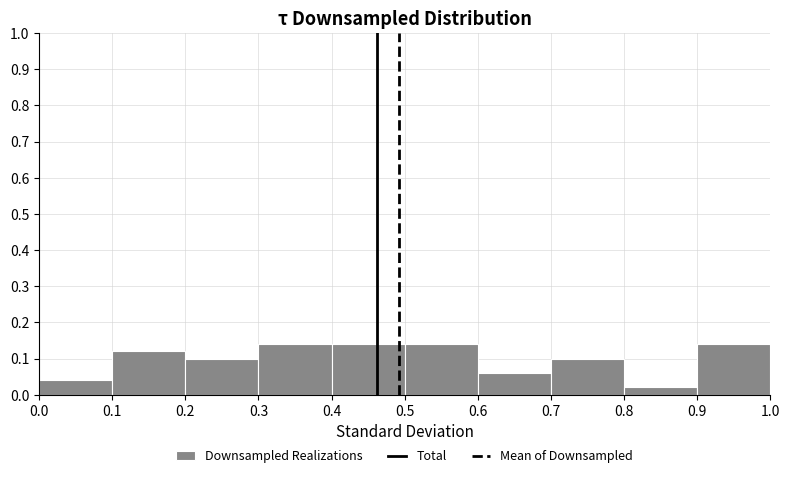

Reading left to right, list every bar in this chart as the range it spans on the x-axis followed by its height. The values are not printed on the chart, so give them approximately, as read against the axis.

0.0 to 0.1: 0.04
0.1 to 0.2: 0.12
0.2 to 0.3: 0.10
0.3 to 0.4: 0.14
0.4 to 0.5: 0.14
0.5 to 0.6: 0.14
0.6 to 0.7: 0.06
0.7 to 0.8: 0.10
0.8 to 0.9: 0.02
0.9 to 1.0: 0.14